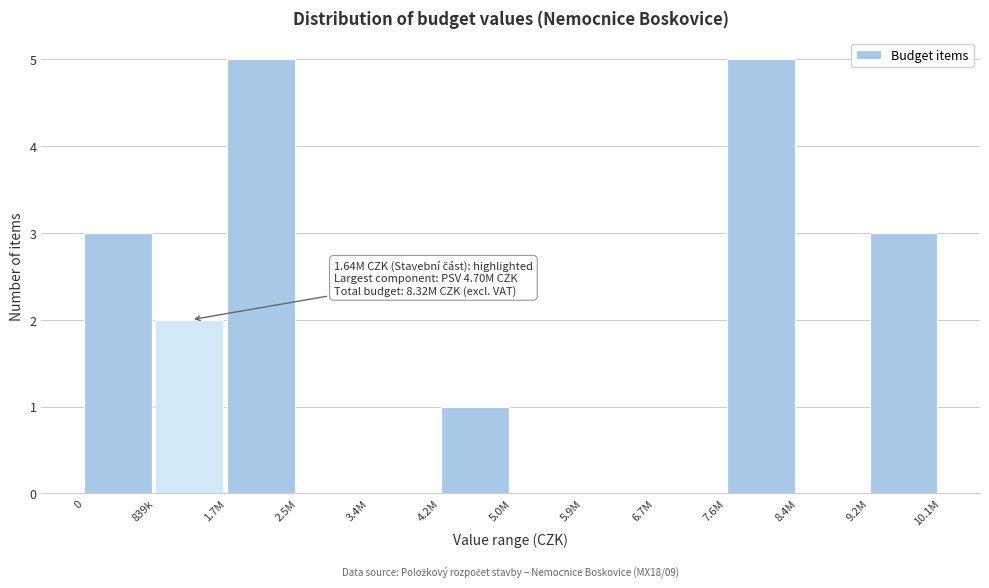

Reading left to right, list all the values displayed in this chart.

0=3	839k=2	1.7M=5	2.5M=0	3.4M=0	4.2M=1	5.0M=0	5.9M=0	6.7M=0	7.6M=5	8.4M=0	9.2M=3